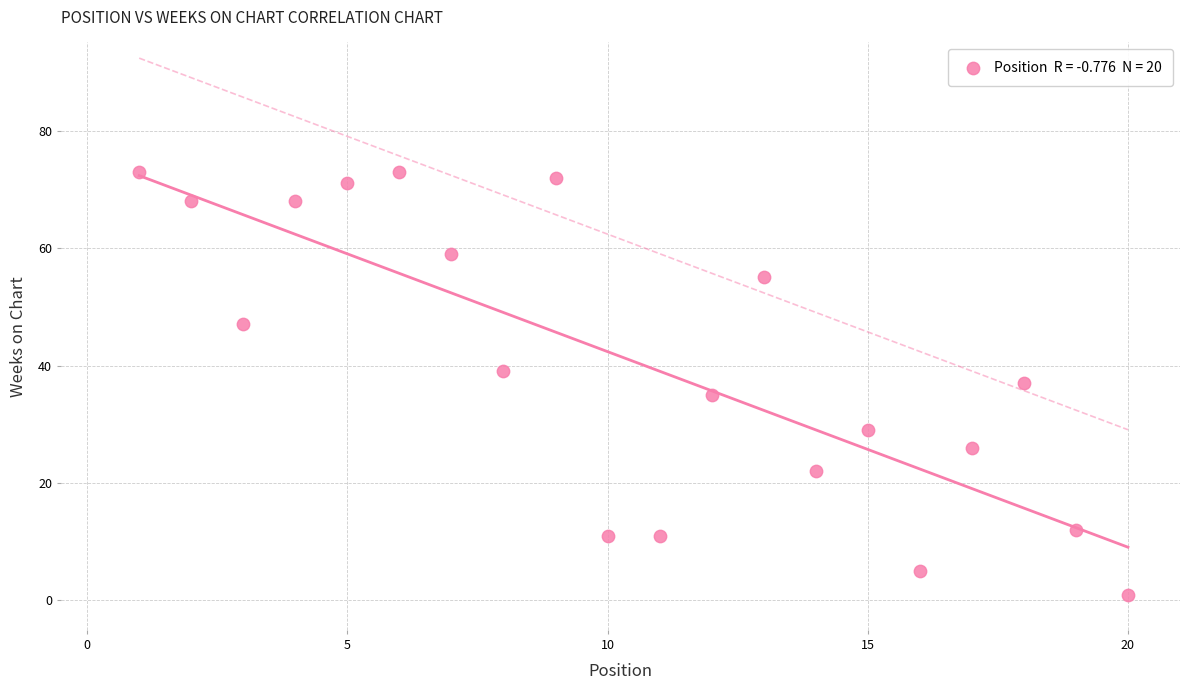

What is the range of Y values (max minus min)?

72